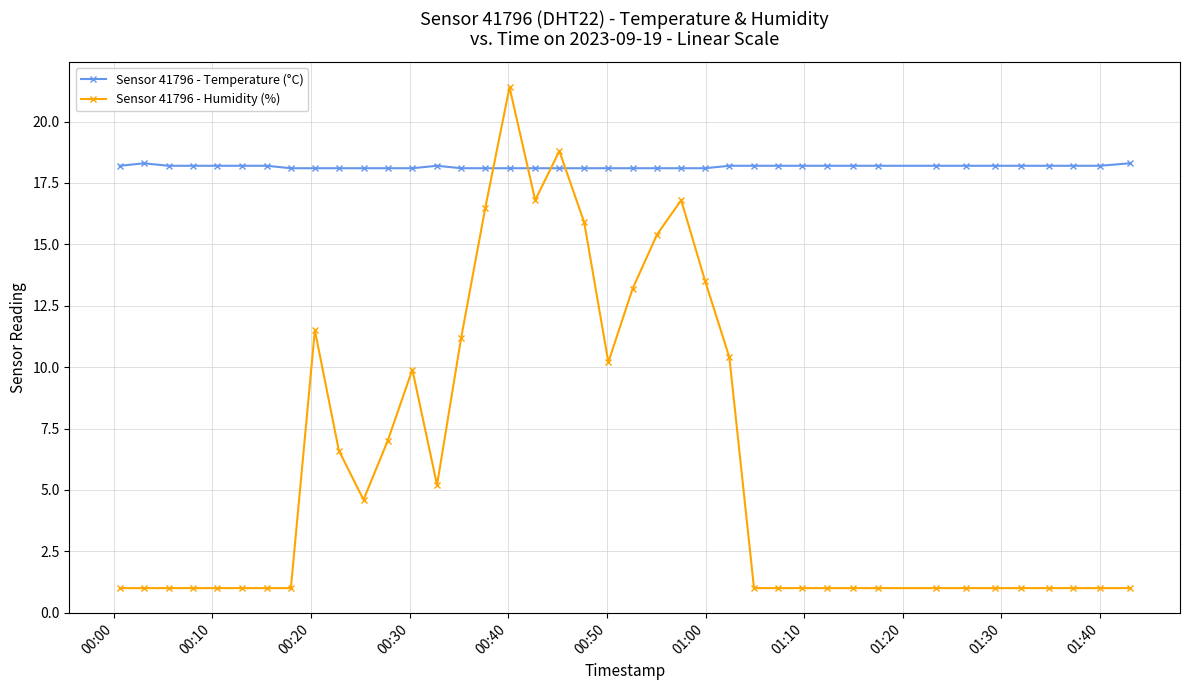

How many lines are shown in the chart?

2